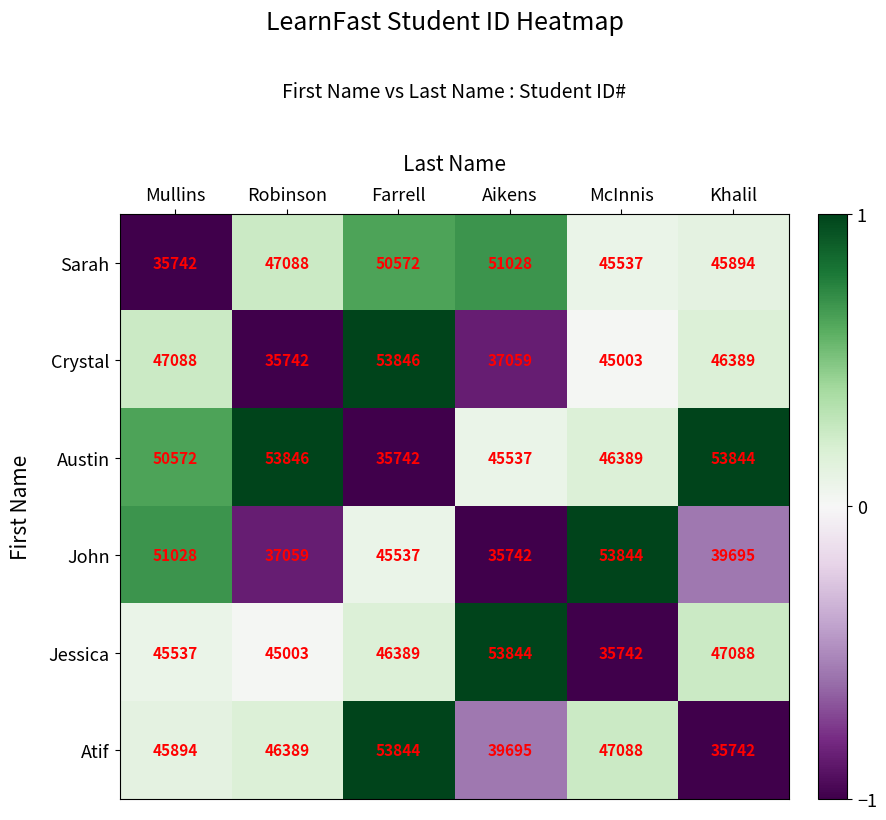

The Austin series shows 45537 at Aikens. True or false?

True